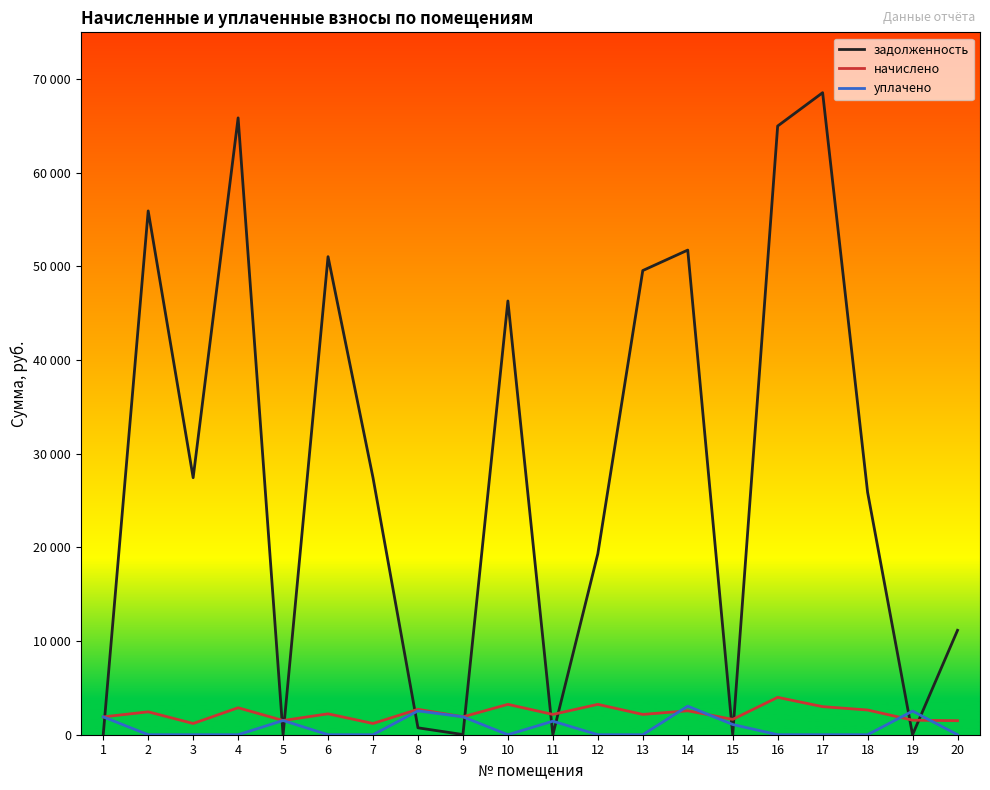

Reading left to right, list all the values displayed in this chart.

задолженность: 1=0.0	2=55930.8	3=27444.0	4=65865.6	5=0.0	6=51045.8	7=27444.0	8=736.2	9=16.9	10=46315.6	11=0.0	12=19319.0	13=49563.8	14=51747.9	15=0.0	16=64995.5	17=68555.0	18=25891.8	19=0.0	20=11149.6
начислено: 1=1903.2	2=2445.6	3=1200.0	4=2880.0	5=1516.8	6=2232.0	7=1200.0	8=2714.4	9=1910.4	10=3242.4	11=2167.2	12=3242.4	13=2167.2	14=2556.0	15=1639.2	16=3991.2	17=2997.6	18=2640.0	19=1552.8	20=1497.6
уплачено: 1=1903.2	2=0.0	3=0.0	4=0.0	5=1516.8	6=0.0	7=0.0	8=2545.8	9=1910.9	10=0.0	11=1444.8	12=0.0	13=0.0	14=3049.7	15=1092.8	16=0.0	17=0.0	18=0.0	19=2523.0	20=0.0